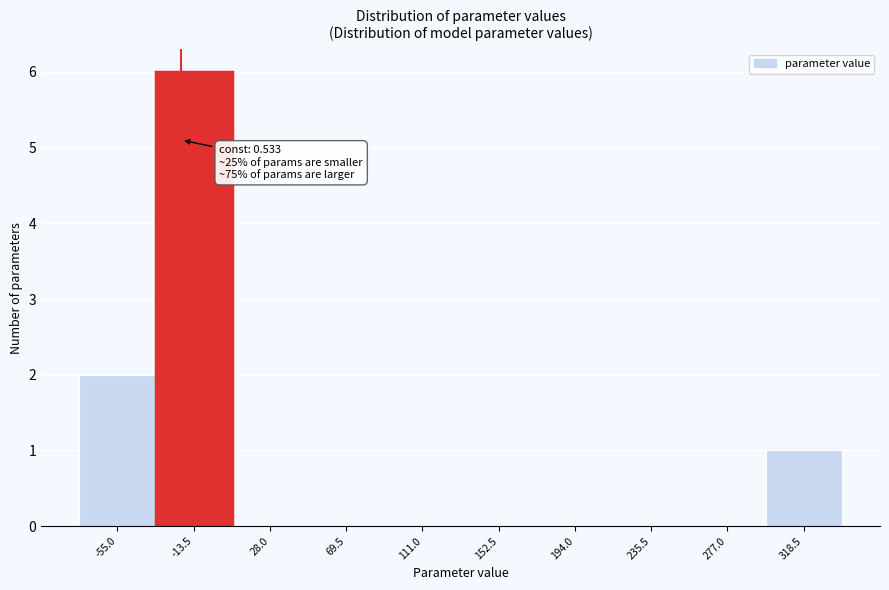

Reading left to right, list all the values displayed in this chart.

-55.0=2	-13.5=6	28.0=0	69.5=0	111.0=0	152.5=0	194.0=0	235.5=0	277.0=0	318.5=1